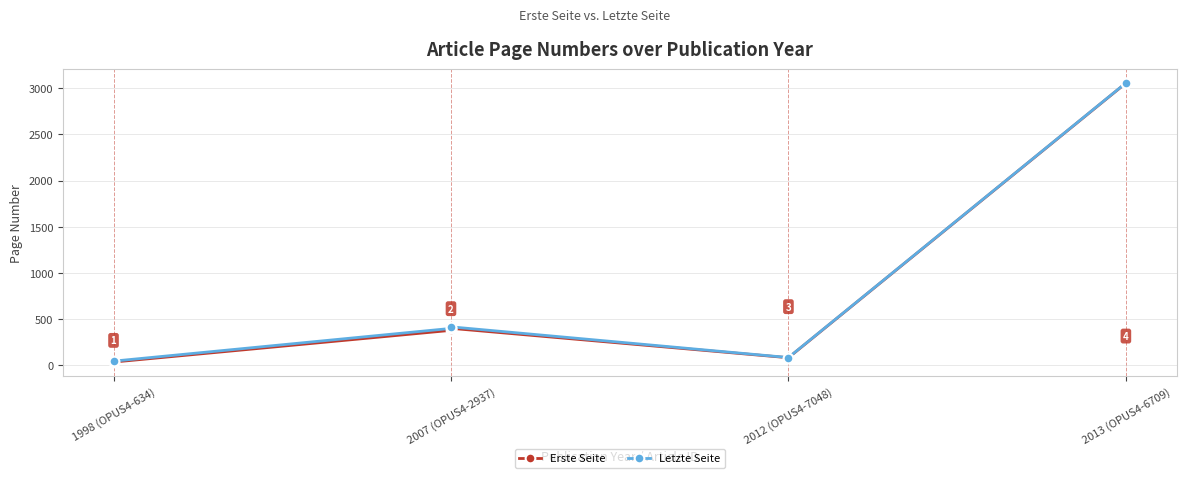

The value of Letzte Seite at 2007 (OPUS4-2937) is 588. True or false?

False